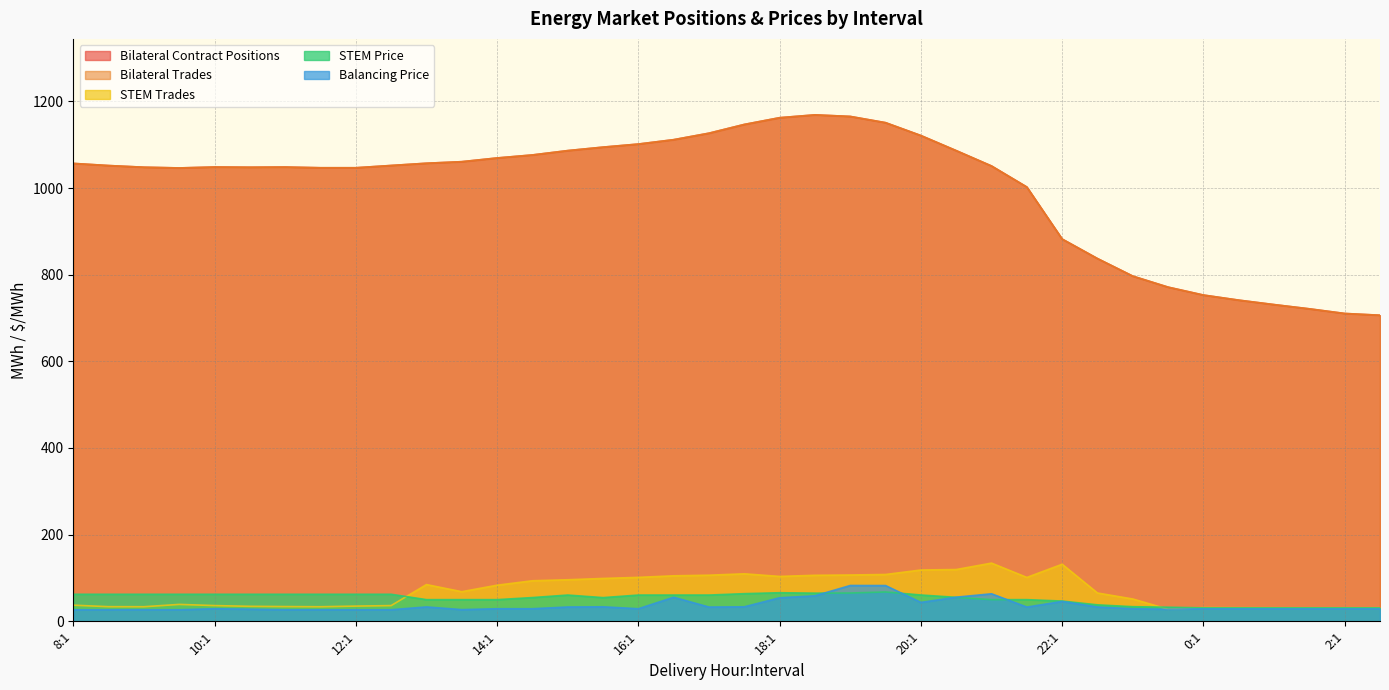

How many interior local valleys does the STEM Trades series have?

7